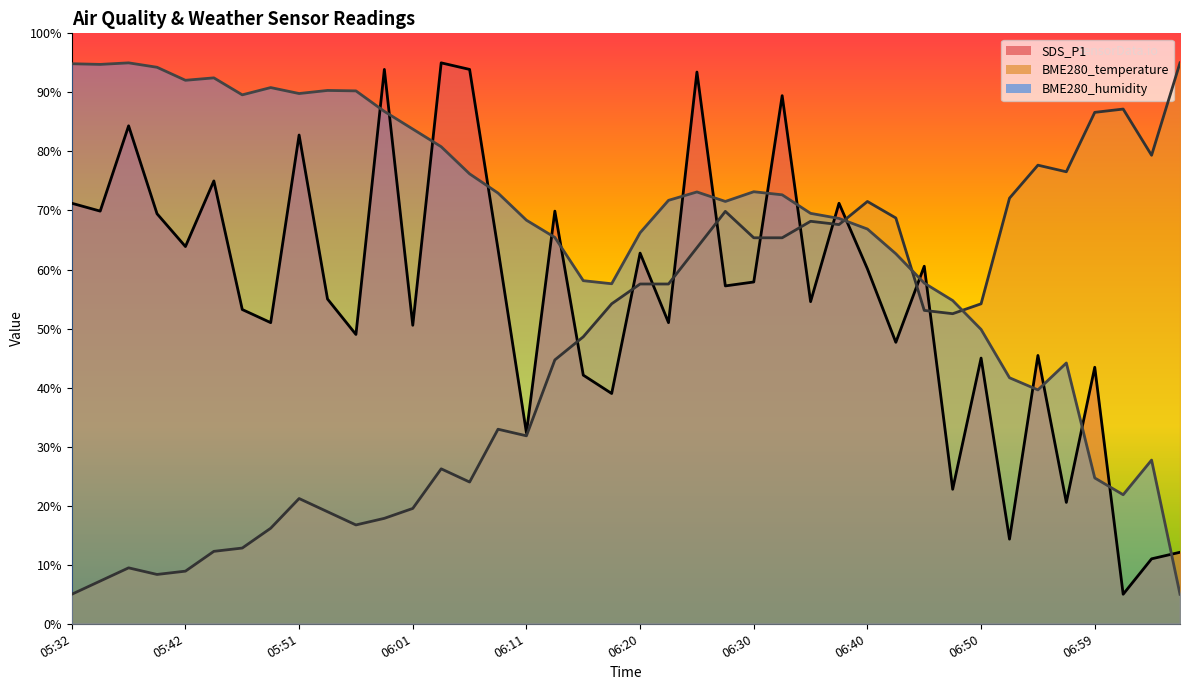

True or false: SDS_P1 and BME280_temperature cross at least once.

True